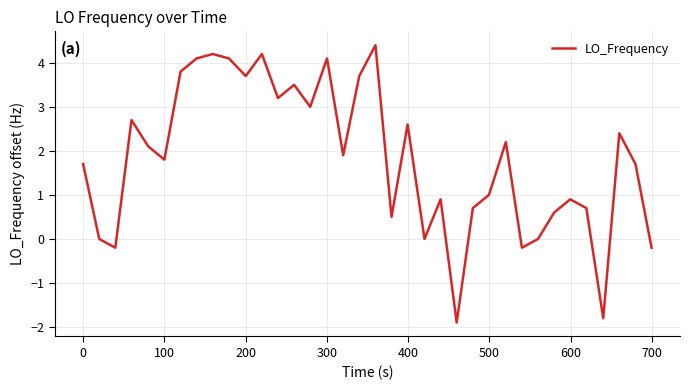

What is the difference between the maximum and minimum values?

6.3